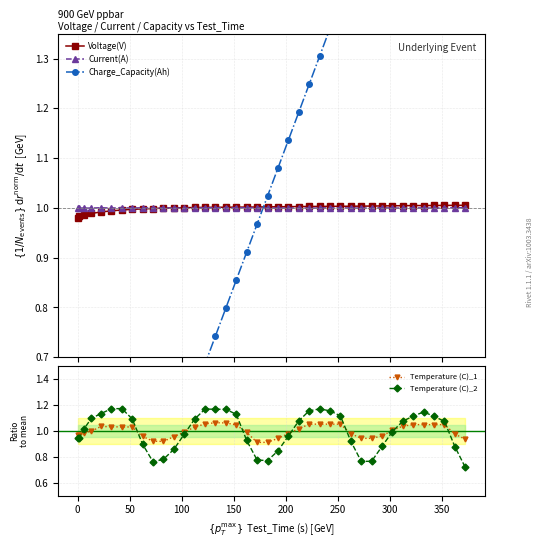

True or false: Temperature (C)_2 has more than 2 points higher than both neighbors.

True